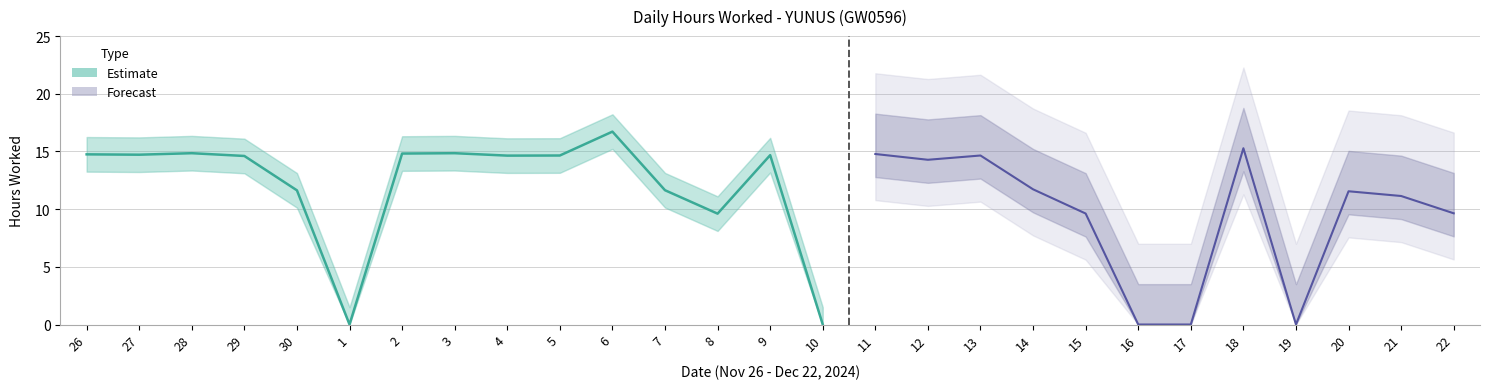

List the labels in order of value, largest first.

6, 28, 3, 2, 26, 27, 9, 5, 4, 29, 7, 30, 8, 1, 10